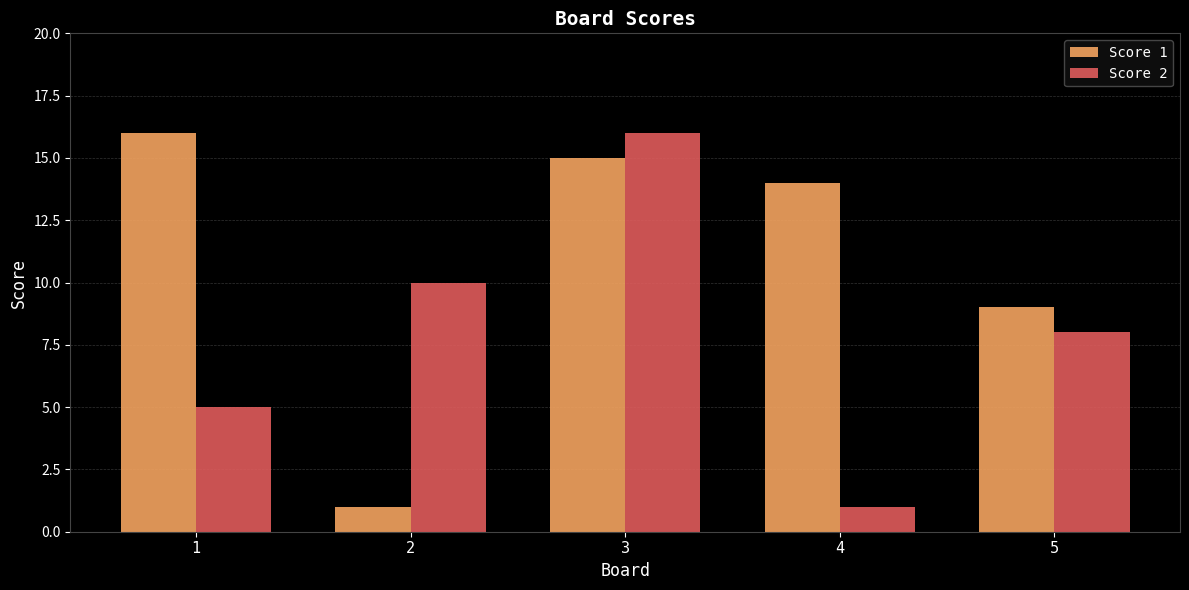

Reading right to left, what are all the values shown in this chart?

Score 1: 5=9	4=14	3=15	2=1	1=16
Score 2: 5=8	4=1	3=16	2=10	1=5